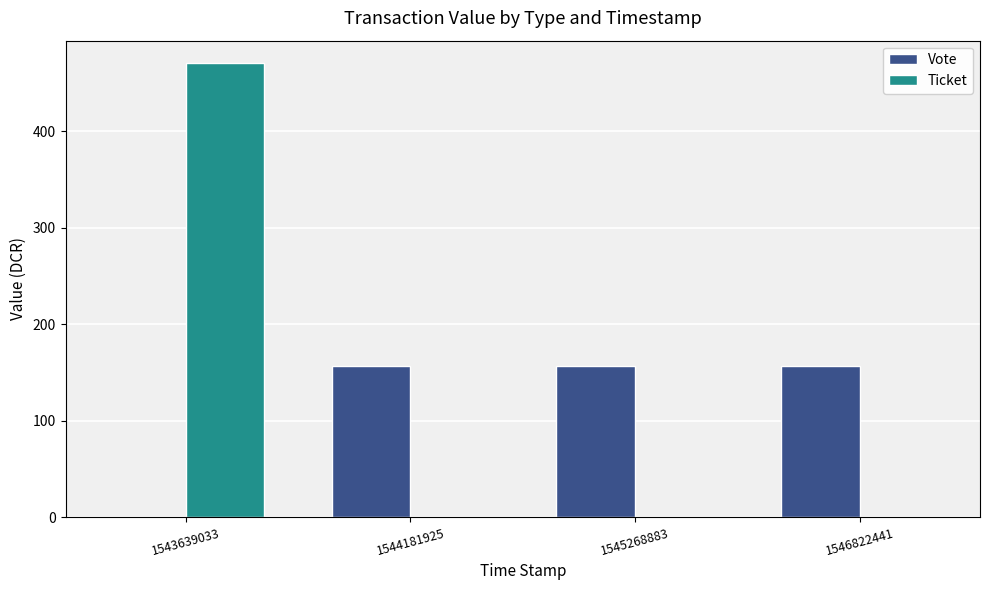

Reading left to right, transcribe all the data shown in this chart.

Vote: 1543639033=0.0	1544181925=156.7	1545268883=156.7	1546822441=156.7
Ticket: 1543639033=470.2	1544181925=0.0	1545268883=0.0	1546822441=0.0